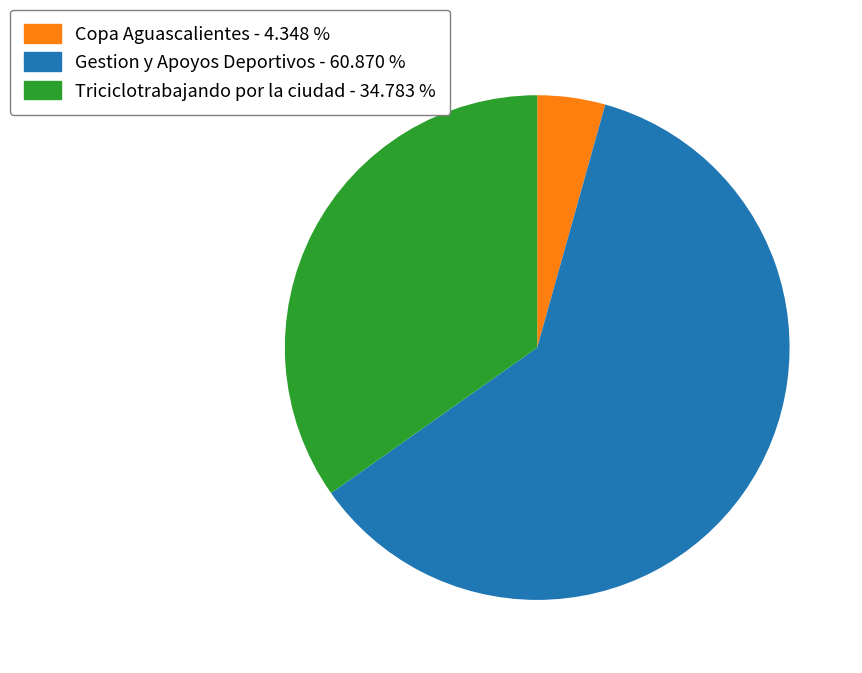

Which slice is the smallest?

Copa Aguascalientes - 4.348 %